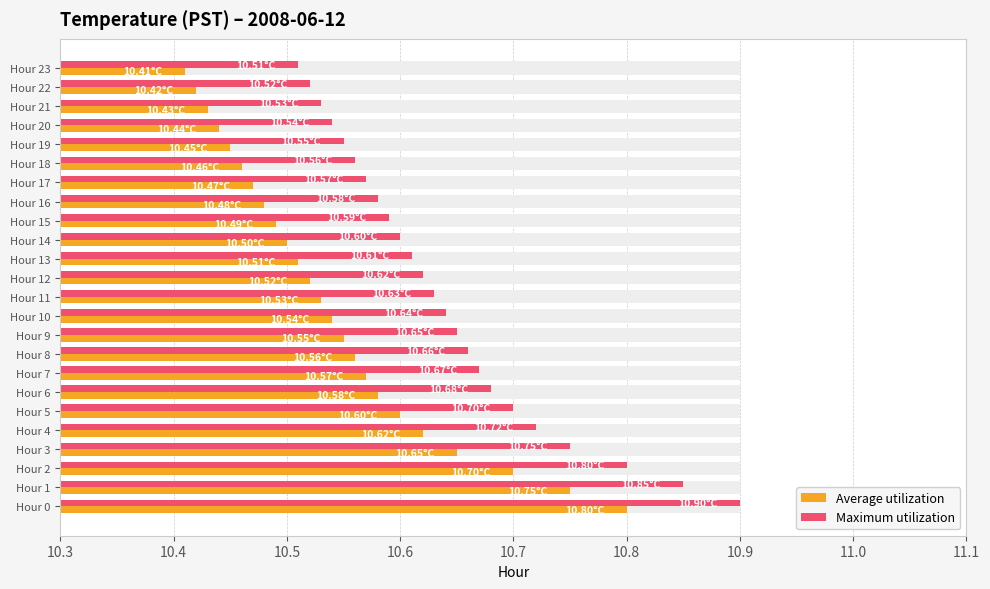

True or false: Maximum utilization has a value of 17.7 at Hour 11.

False